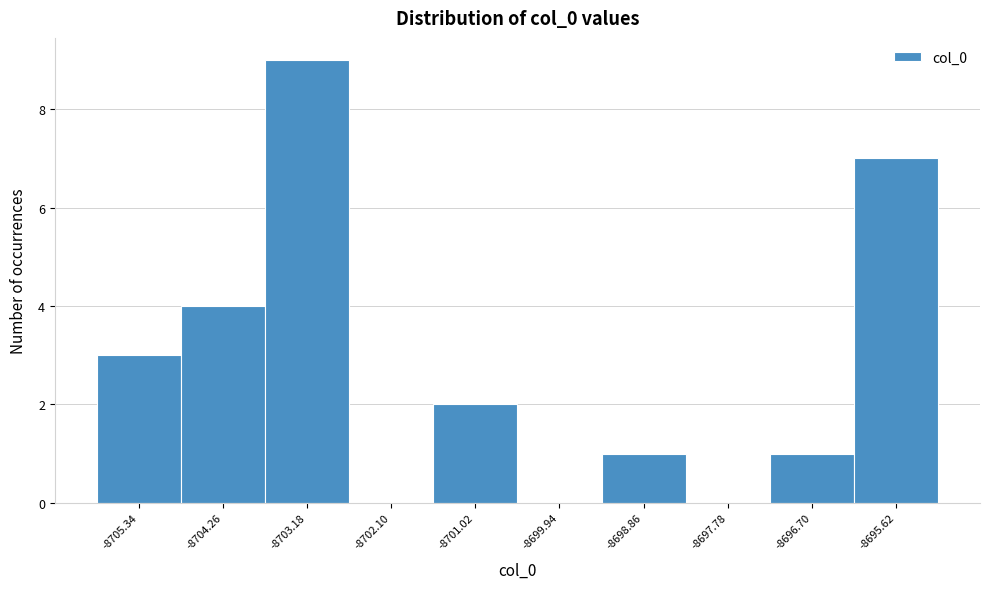

Reading right to left, list all the values displayed in this chart.

-8695.62=7	-8696.70=1	-8697.78=0	-8698.86=1	-8699.94=0	-8701.02=2	-8702.10=0	-8703.18=9	-8704.26=4	-8705.34=3